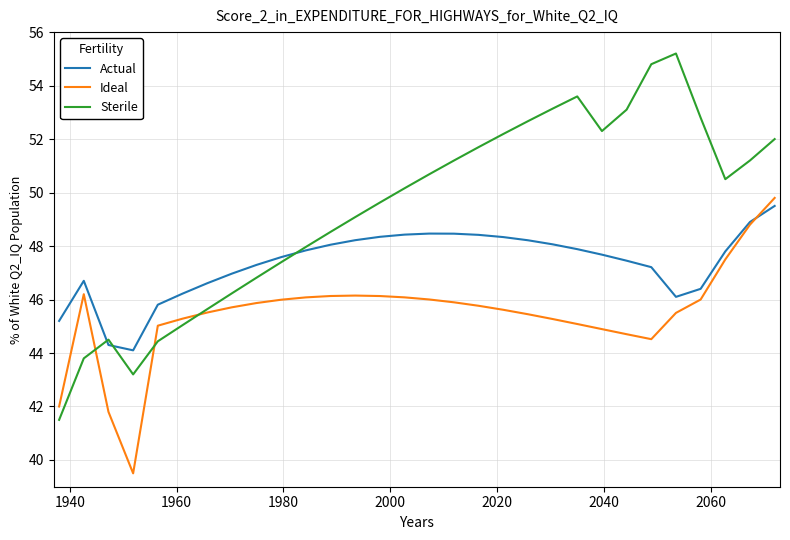

Which series has the widest spread of values?

Sterile